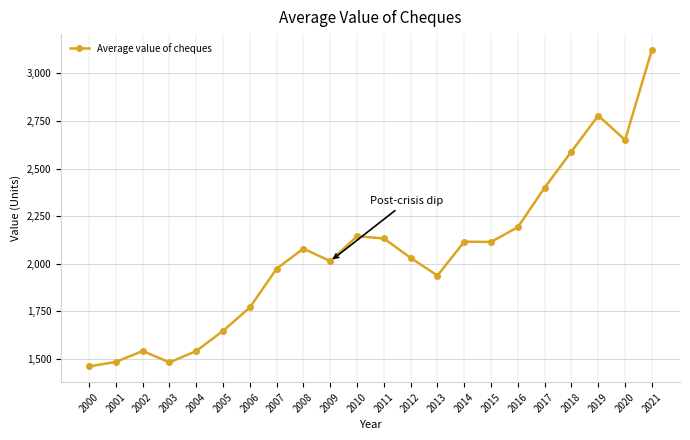

Which label corresponds to the smallest value in the chart?

2000